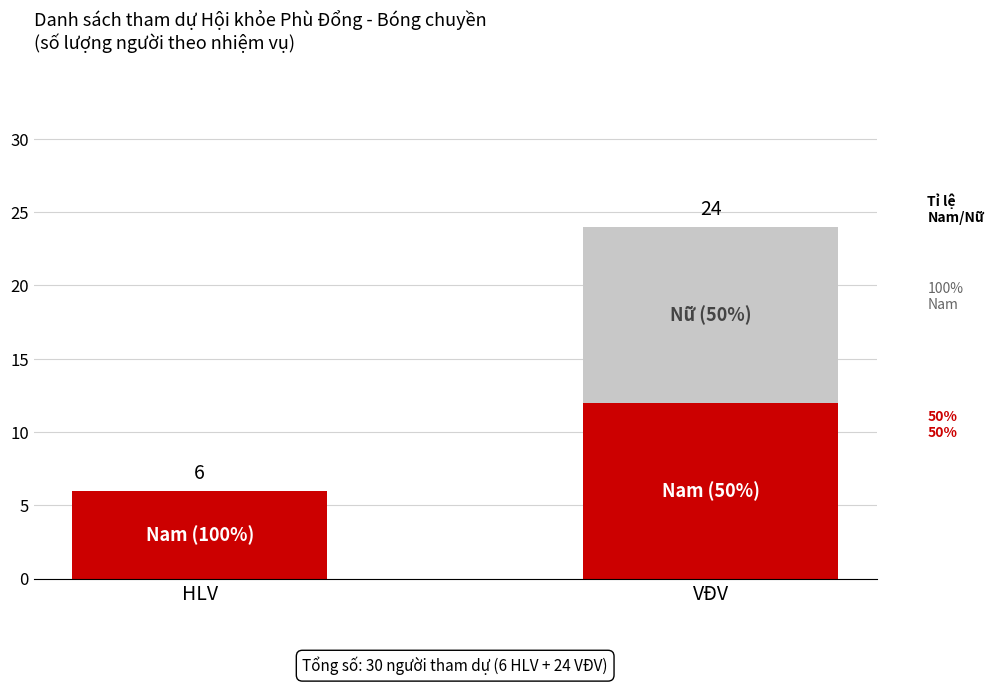

Are the bars horizontal?

No